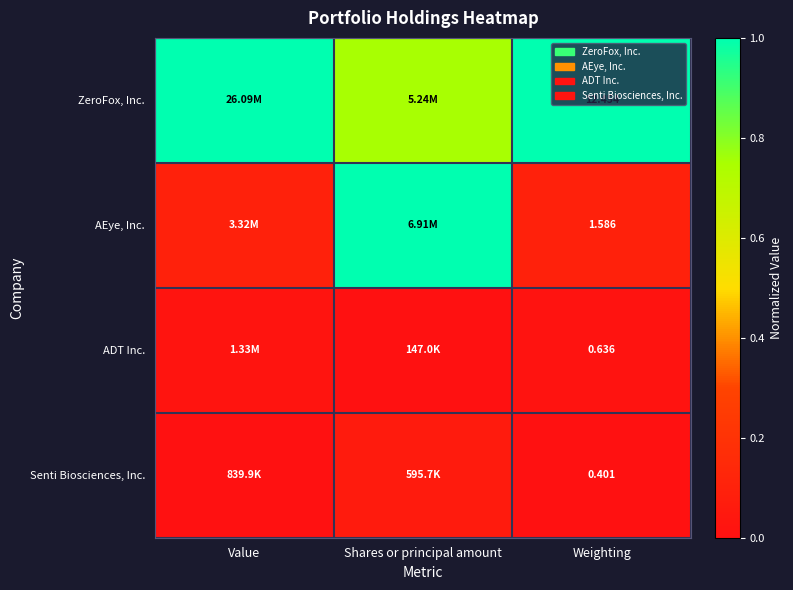

Rank the series at Weighting from lowest to highest value.

Senti Biosciences, Inc., ADT Inc., AEye, Inc., ZeroFox, Inc.